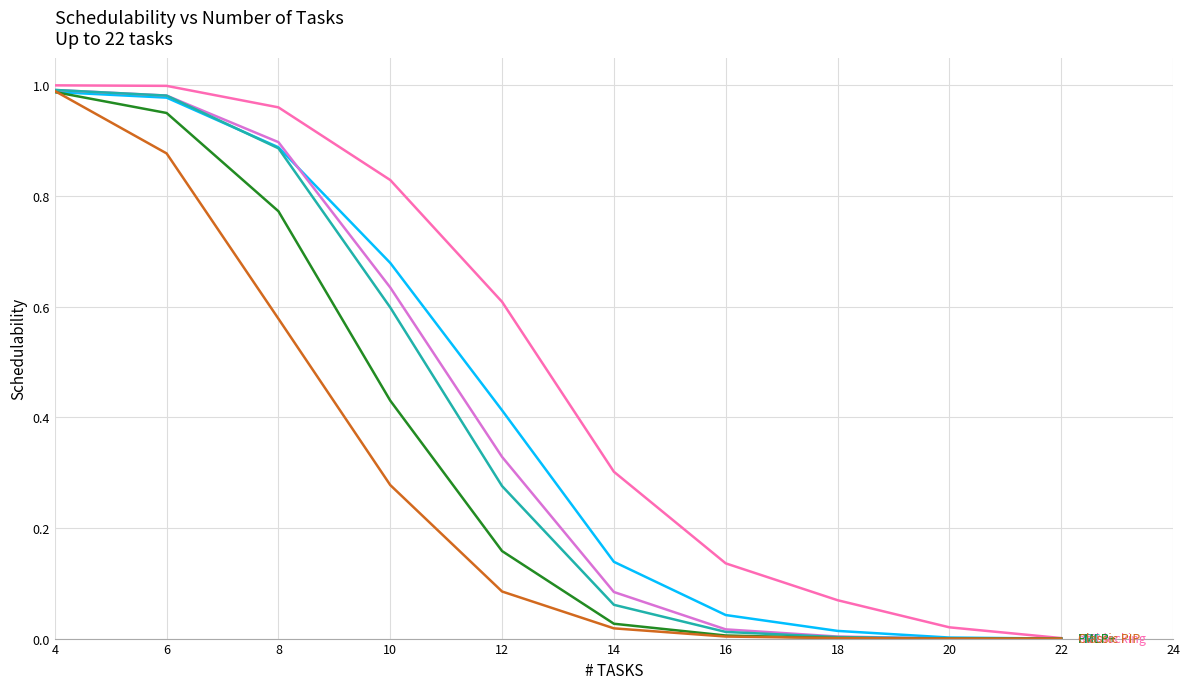

At which category is the sum across all series the highest?

4